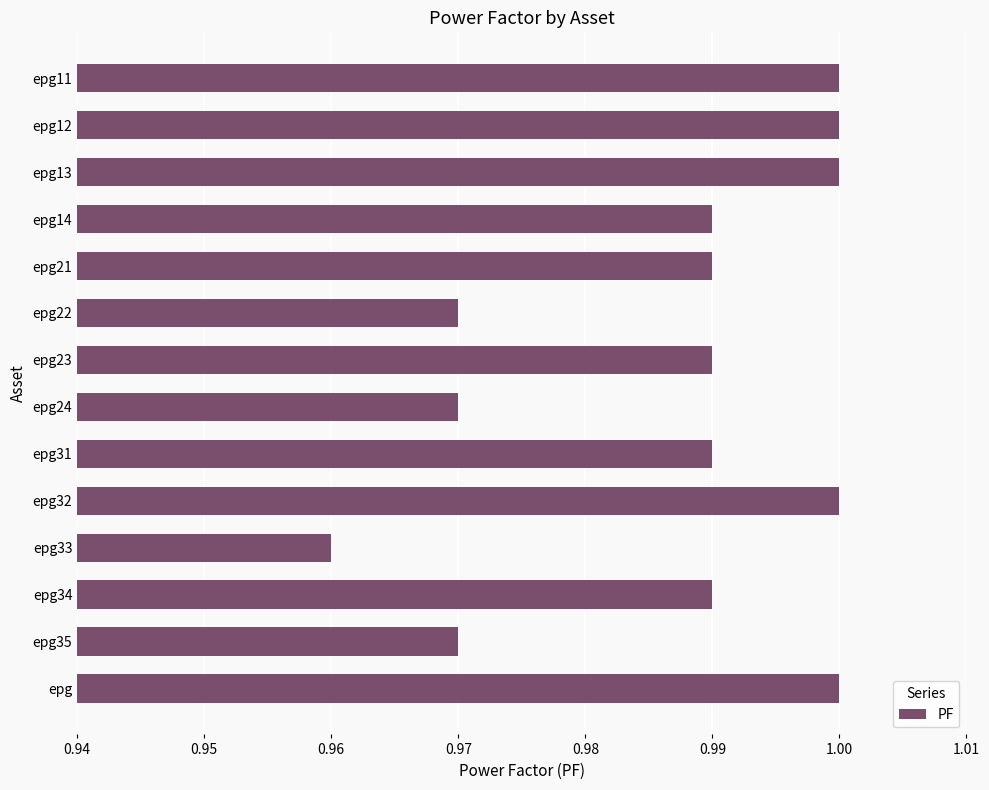

What is the label of the 13th bar from the bottom?

epg12